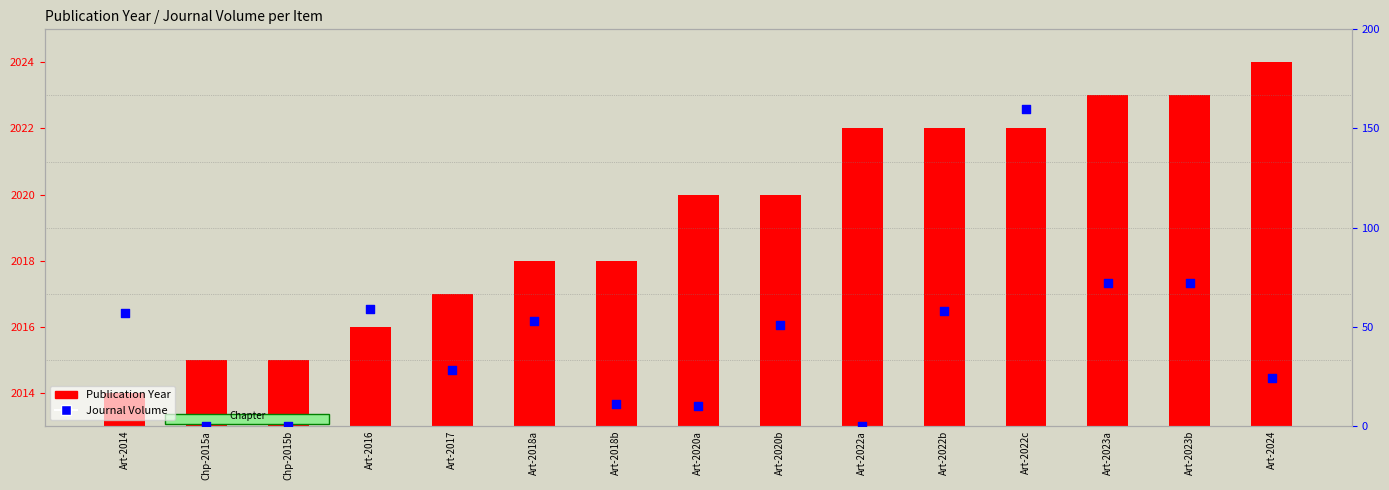

Which series has the largest total across all categories?

Publication Year